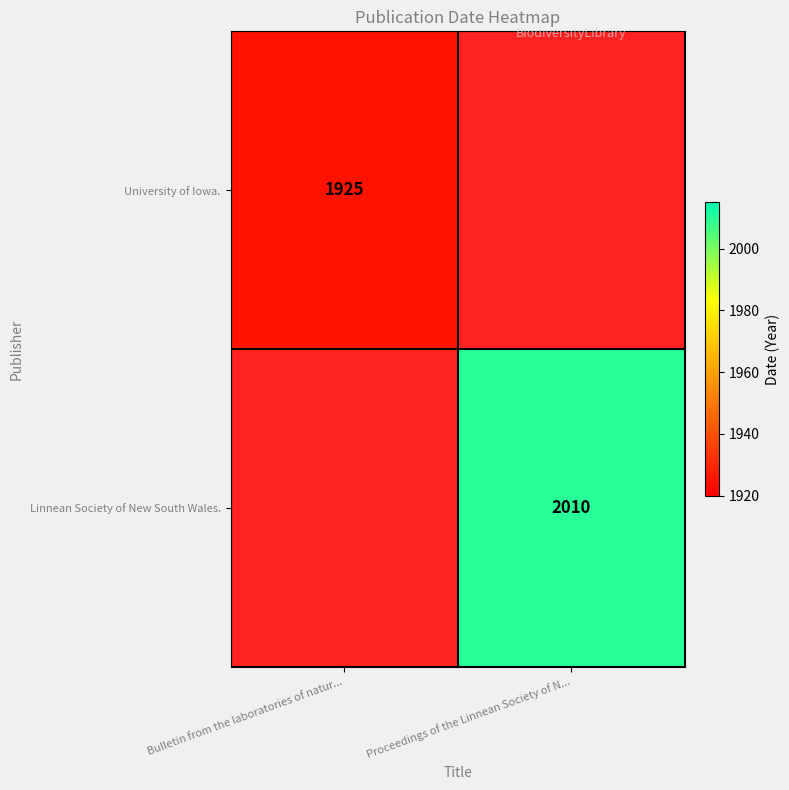

How many data points does each series have?

2